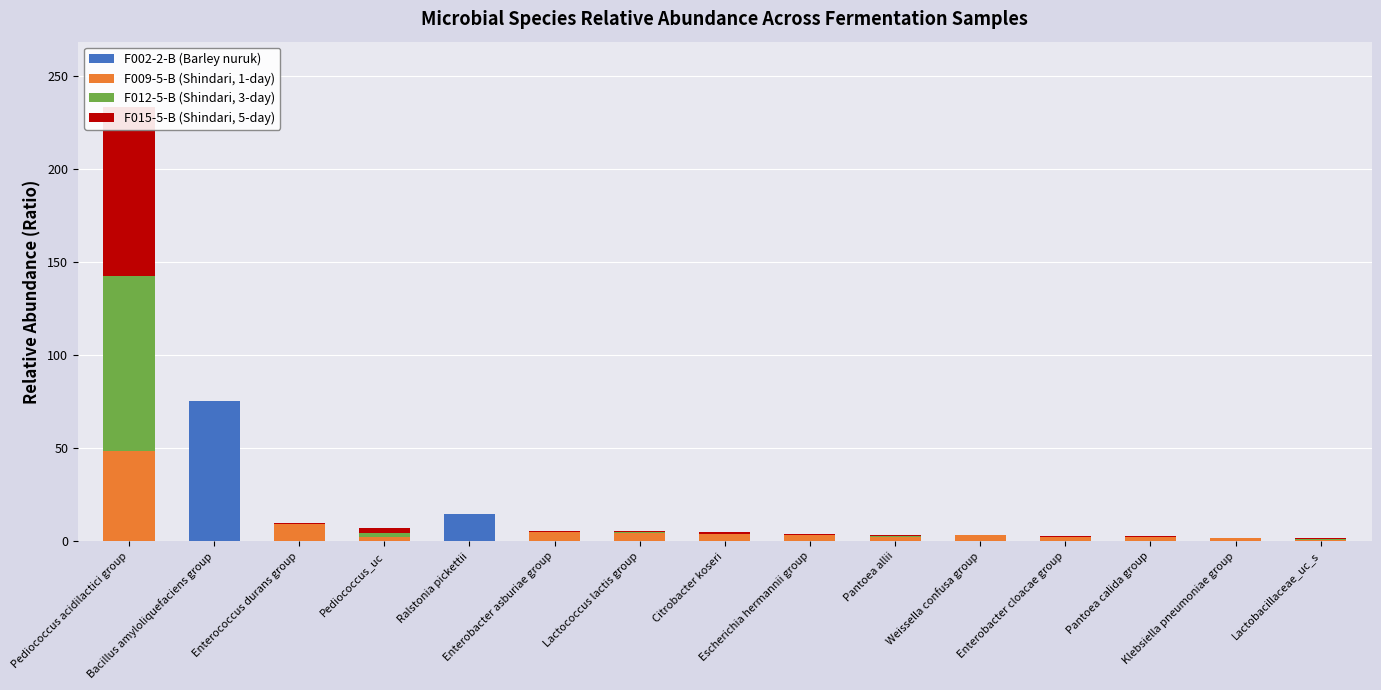

True or false: F002-2-B (Barley nuruk) has a value of 0.0 at Klebsiella pneumoniae group.

True